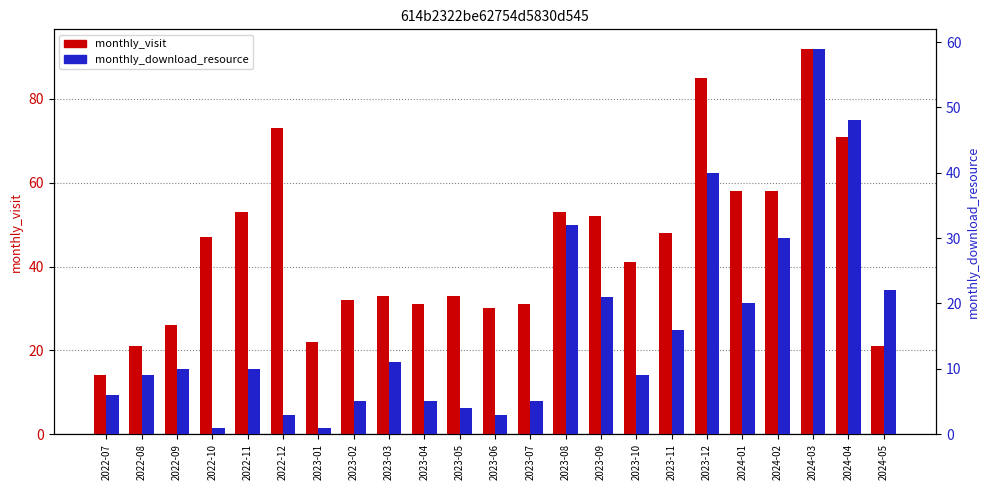

What is the average value of the monthly_visit series?

45